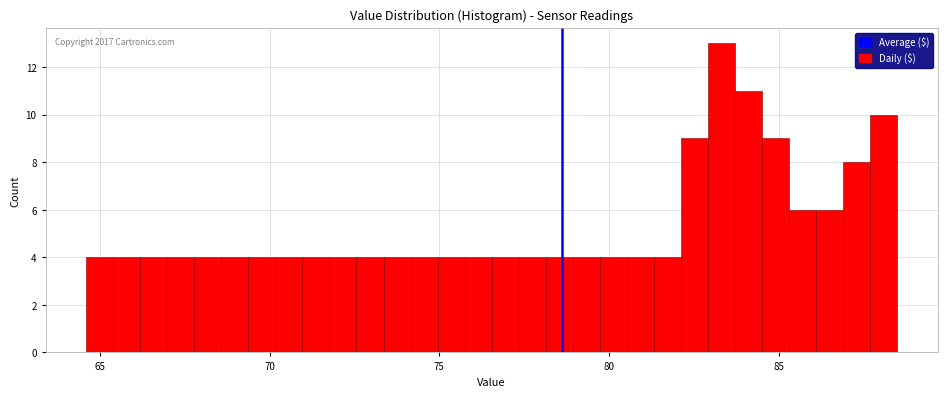

Around what value on the x-axis is the tallest bar? Give the approximate position of its centre, as read against the axis.

83.5